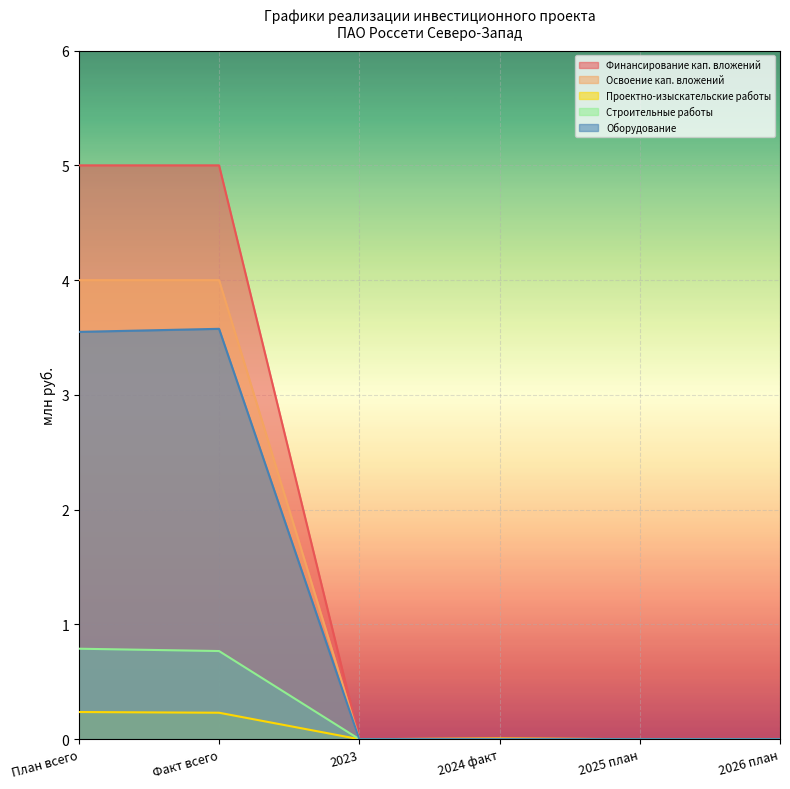

Reading left to right, what are all the values shown in this chart?

Финансирование кап. вложений: 5.0	5.0	0.0	0.0	0.0	0.0
Освоение кап. вложений: 4.0	4.0	0.0	0.0	0.0	0.0
Проектно-изыскательские работы: 0.2	0.2	0.0	0.0	0.0	0.0
Строительные работы: 0.8	0.8	0.0	0.0	0.0	0.0
Оборудование: 3.5	3.6	0.0	0.0	0.0	0.0